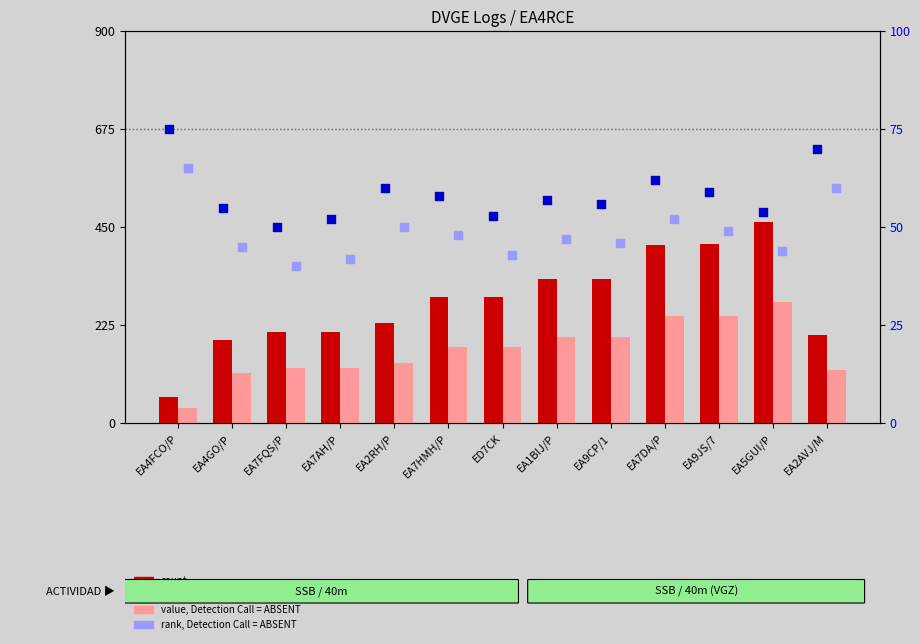

What are all the series names shown in the legend?

count, value, Detection Call = ABSENT, percentile rank within the sample, rank, Detection Call = ABSENT